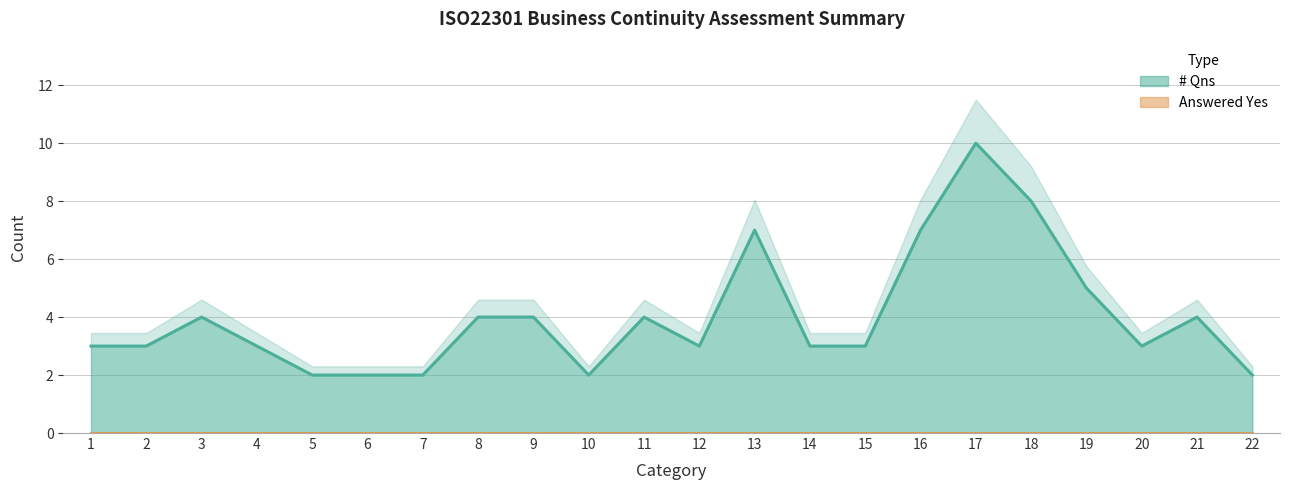

The value at 16 is 7. True or false?

True